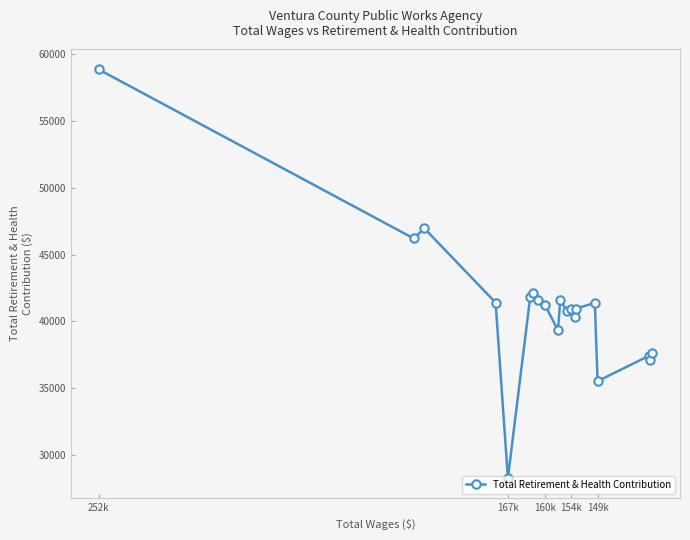

How many interior local peaks (higher than both neighbors) does the data have?

6